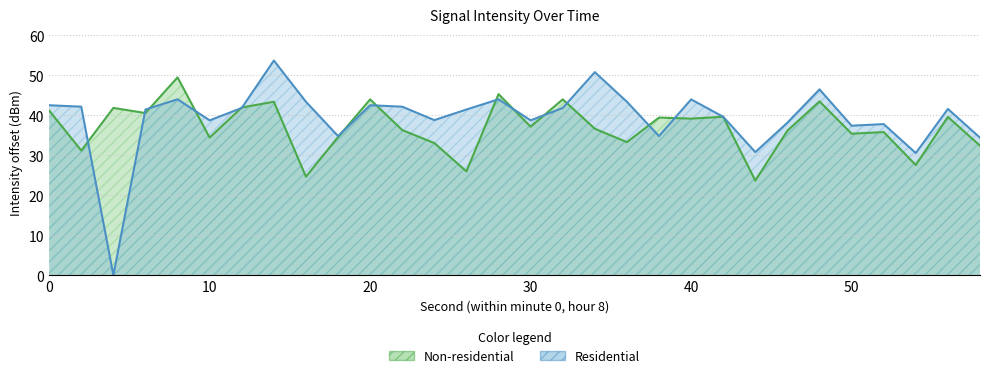

Does the chart display data point markers on the line(s)?

No